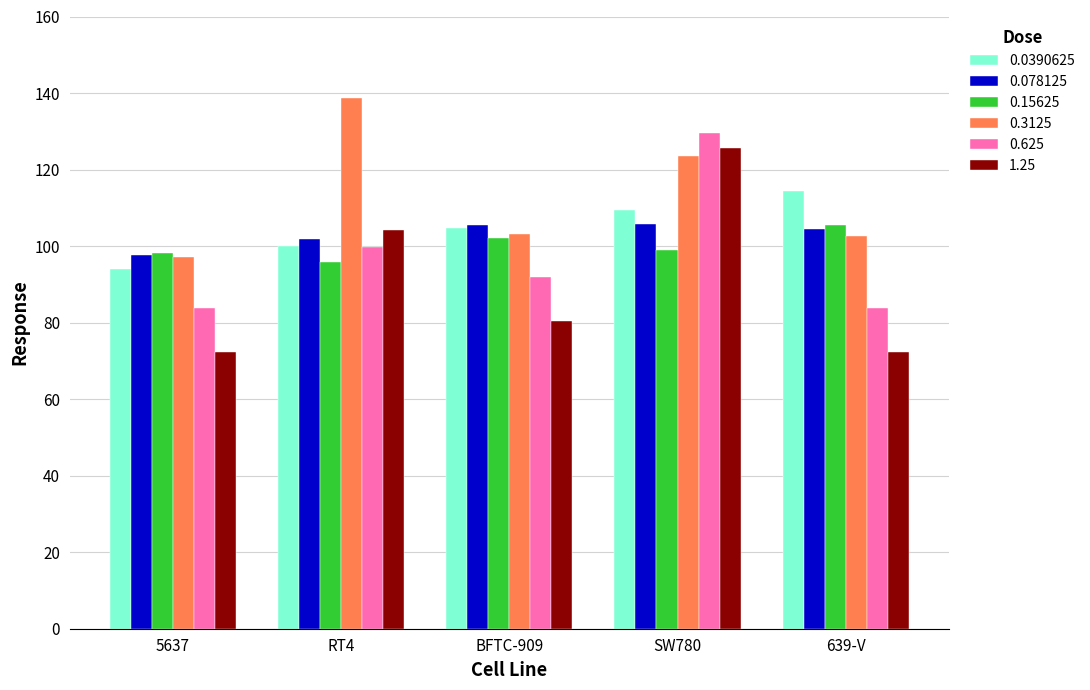

Count the number of categories in the chart.

5